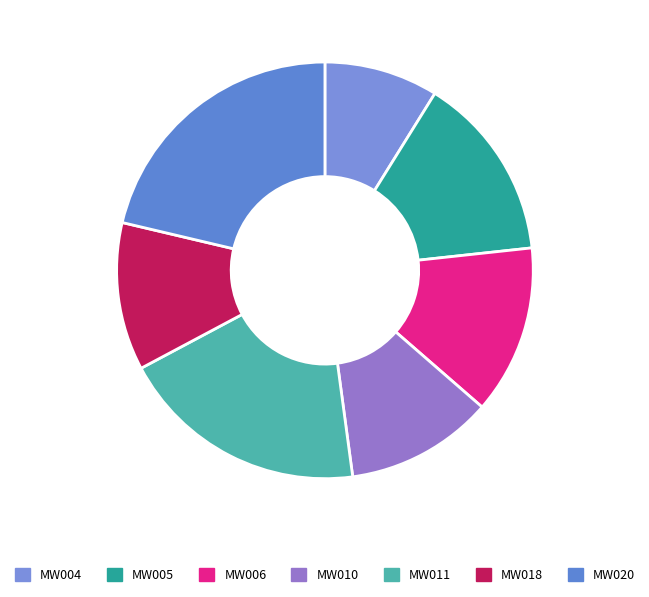

Which category has the smallest portion of the pie?

MW004